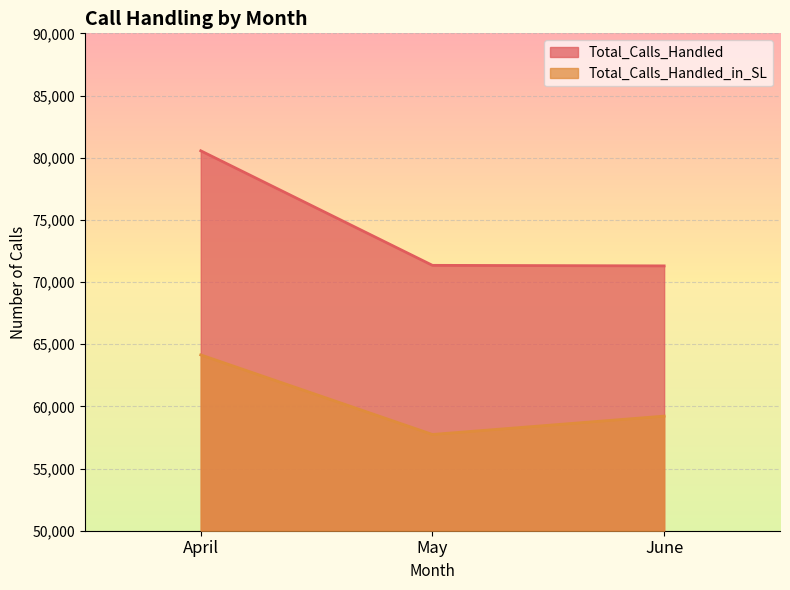

The value of Total_Calls_Handled at May is 71342. True or false?

True